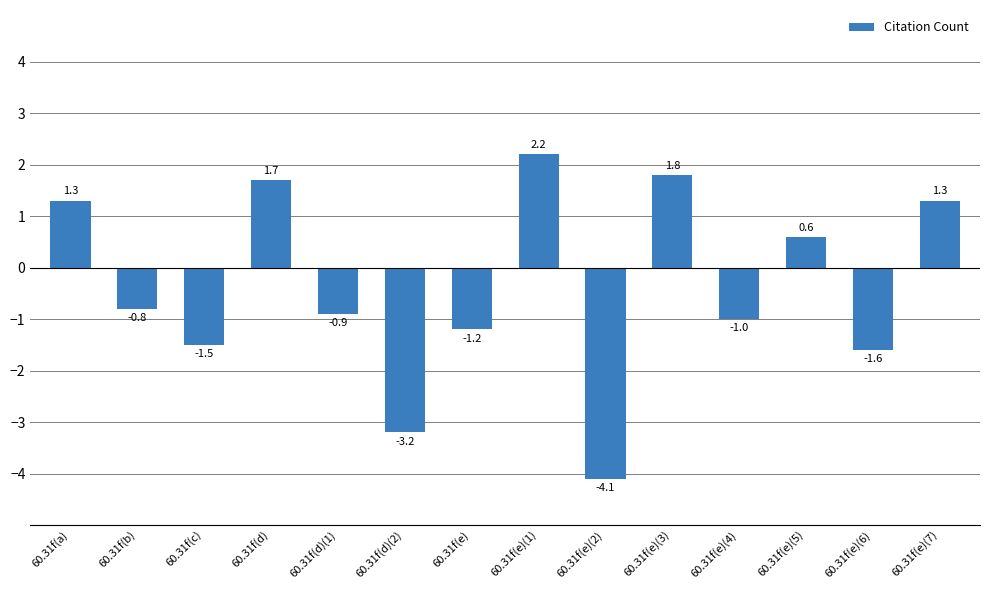

What value does the data have at 60.31f(d)(1)?

-0.9